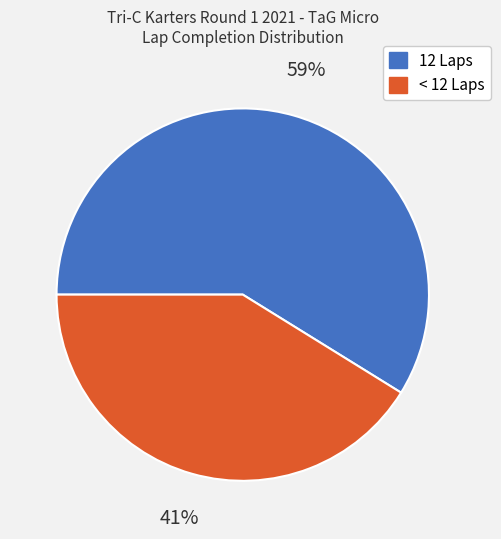

To the nearest percent, what is the difference between the largest and smallest slice percentages?

18%